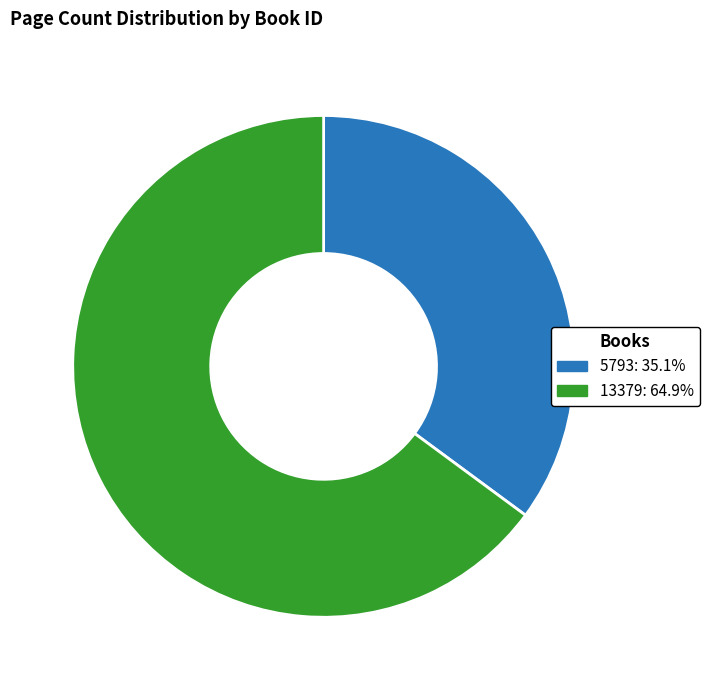

Is 5793 the majority of the pie?

No